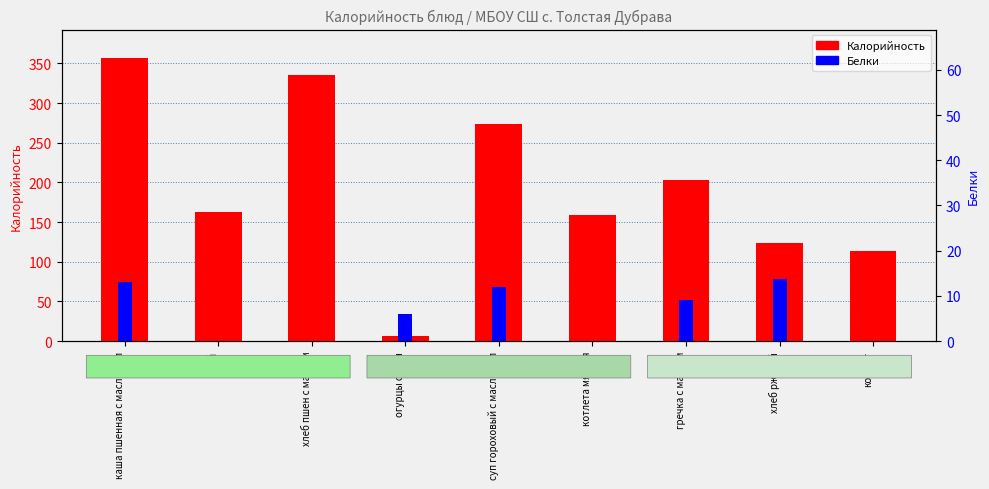

Between суп гороховый с маслом сл and огурцы солен, which is larger?

суп гороховый с маслом сл